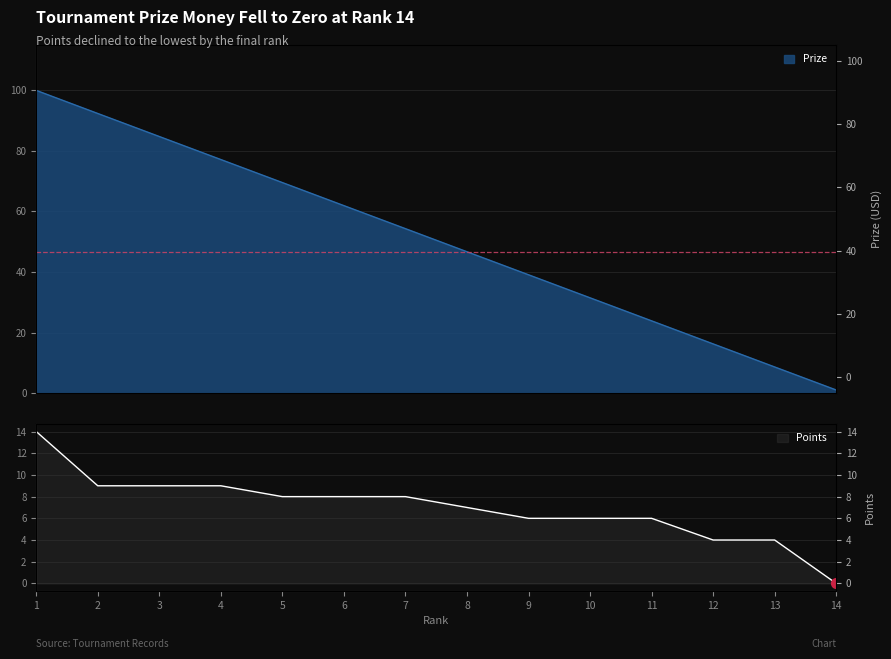

At which category is the sum across all series the highest?

1